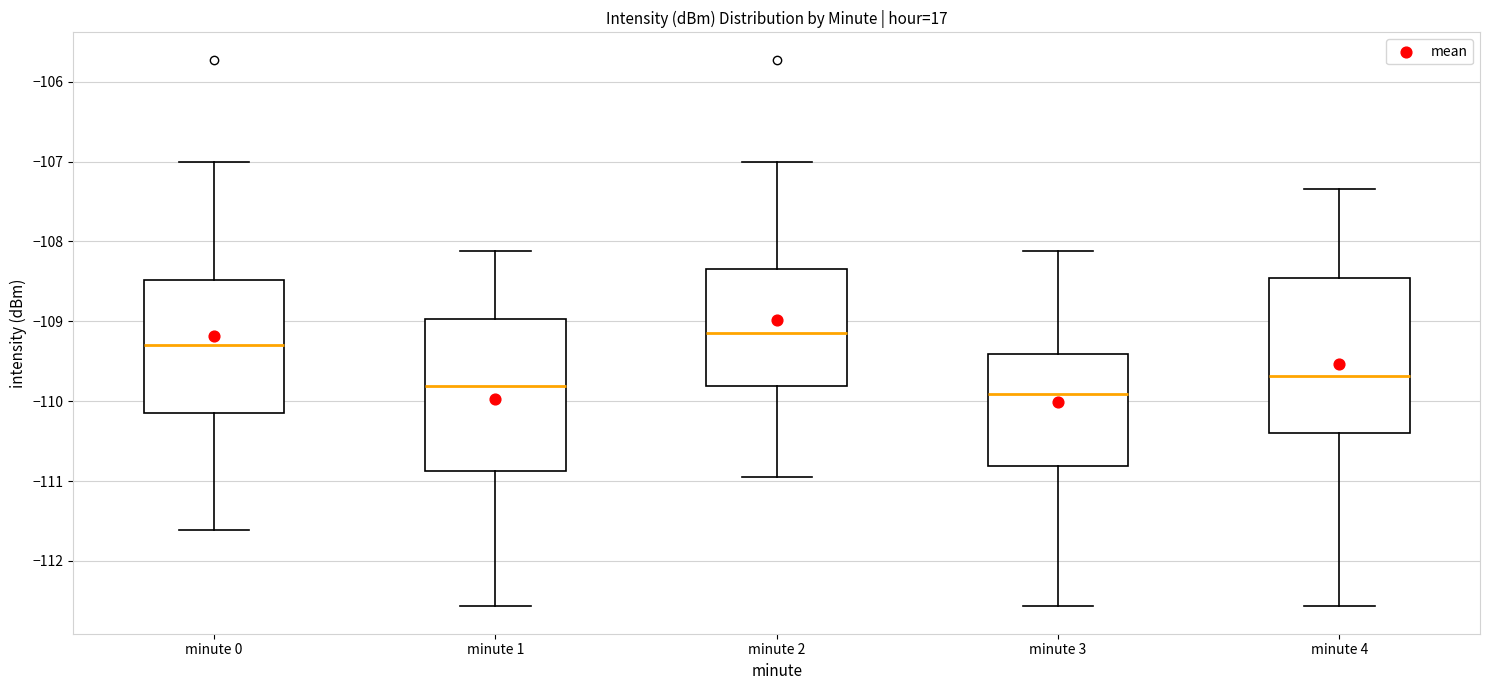

Reading left to right, transcribe this box plot: for each box, give where its median line is, the range the box spans, and where its two whiskers end, as read against the y-axis. The values are not printed on the chart, so give them approximately, as read against the axis.

minute 0: median -109.3, box -110.1 to -108.5, whiskers -111.6 to -107.0
minute 1: median -109.8, box -110.9 to -109.0, whiskers -112.6 to -108.1
minute 2: median -109.1, box -109.8 to -108.3, whiskers -110.9 to -107.0
minute 3: median -109.9, box -110.8 to -109.4, whiskers -112.6 to -108.1
minute 4: median -109.7, box -110.4 to -108.5, whiskers -112.6 to -107.3